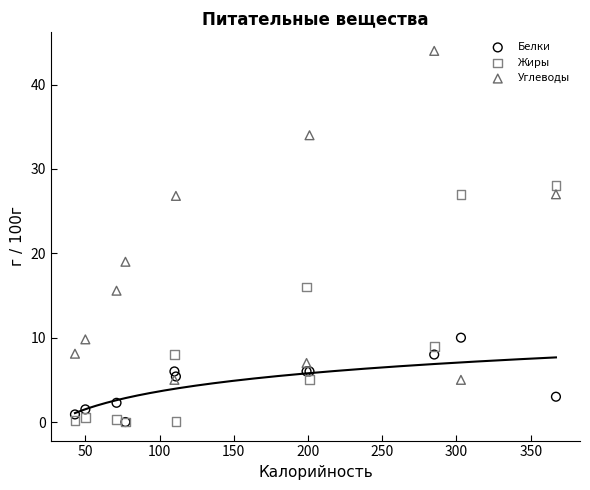

Across all series, what Y value is closest to 22?

19.0